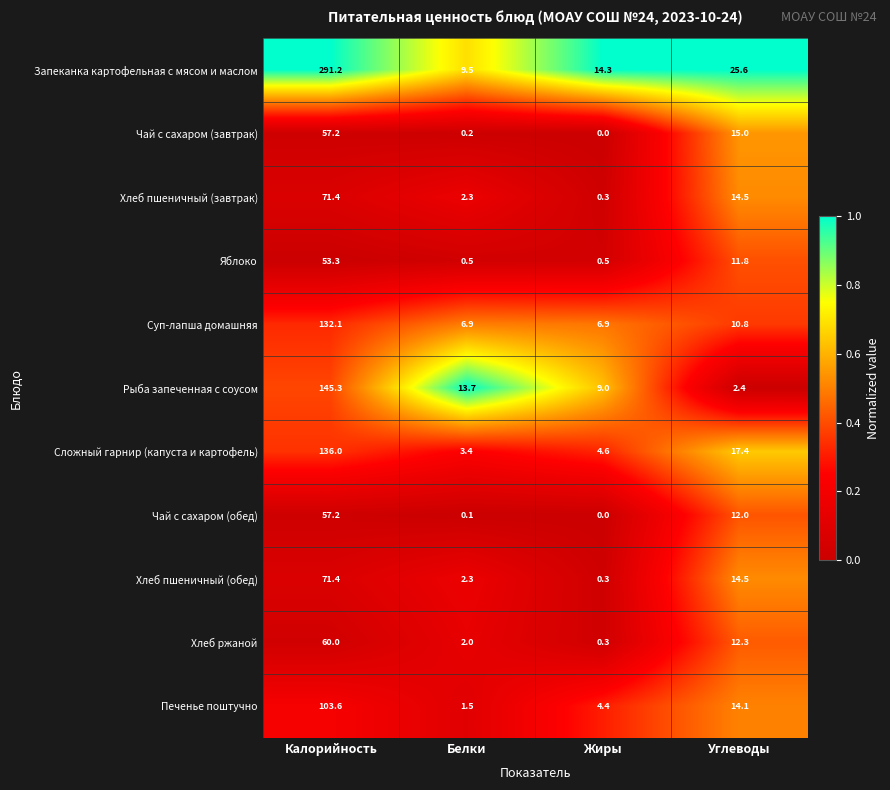

List the labels in order of Рыба запеченная с соусом value, smallest first.

Углеводы, Жиры, Белки, Калорийность